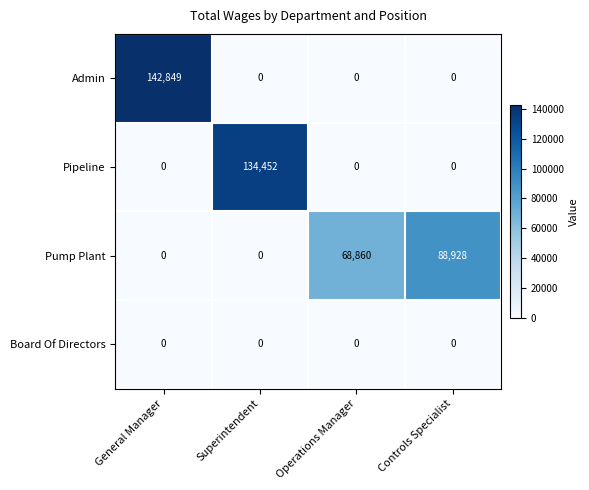

What is the difference between the Admin values at Superintendent and General Manager?

142849